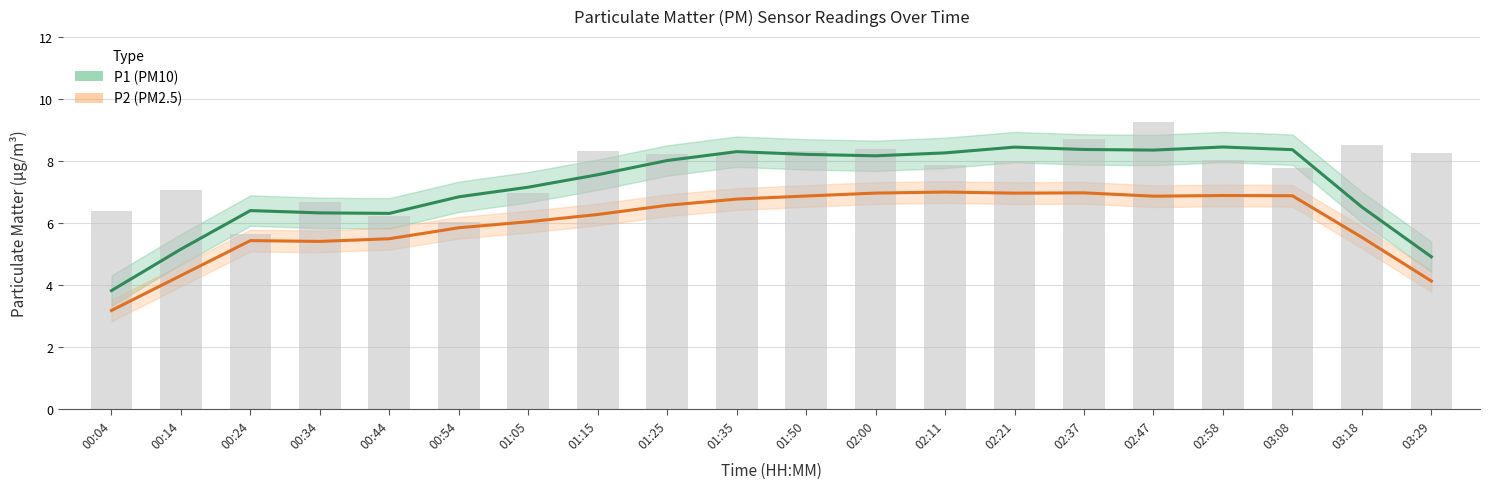

What is the spread (max minus min) of values at 01:15?

1.3